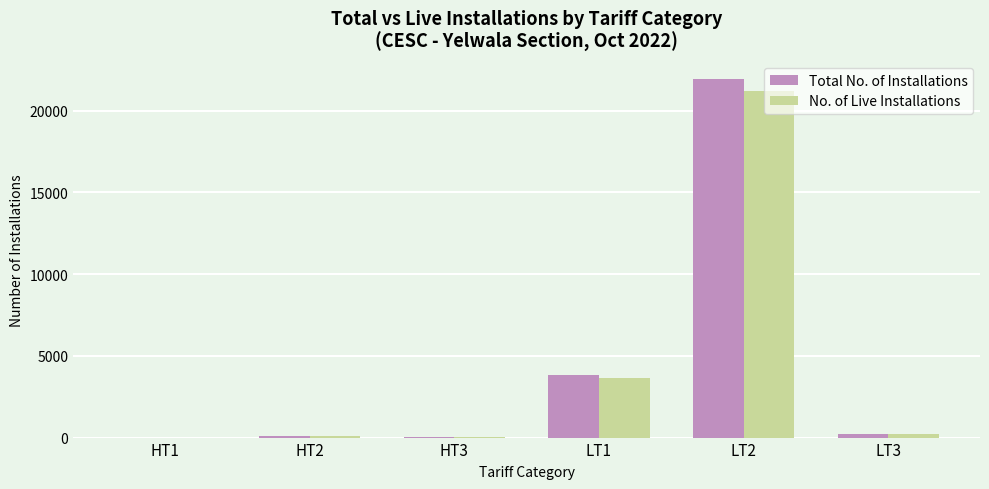

Count the number of data series in this chart.

2